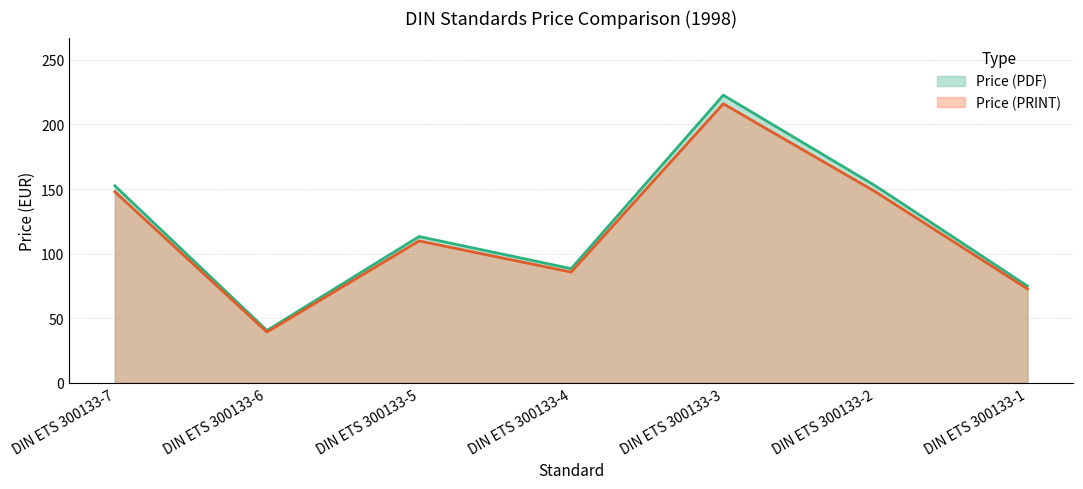

What is the difference between the highest and lowest values at DIN ETS 300133-7?

4.6